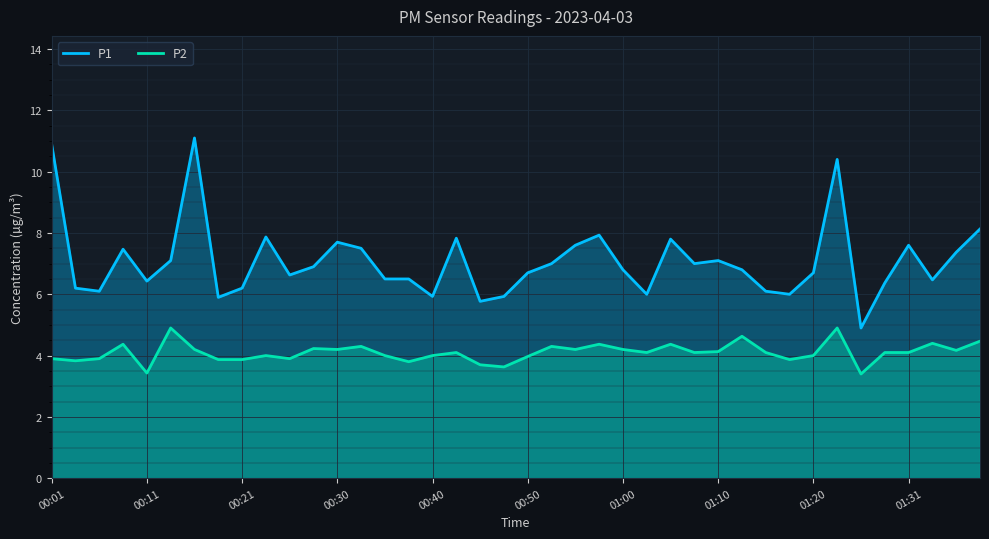

Reading right to left, transcribe all the data shown in this chart.

P1: 8.1	7.4	6.5	7.6	6.4	4.9	10.4	6.7	6.0	6.1	6.8	7.1	7.0	7.8	6.0	6.8	7.9	7.6	7.0	6.7	5.9	5.8	7.8	5.9	6.5	6.5	7.5	7.7	6.9	6.6	7.9	6.2	5.9	11.1	7.1	6.4	7.5	6.1	6.2	10.9
P2: 4.5	4.2	4.4	4.1	4.1	3.4	4.9	4.0	3.9	4.1	4.6	4.1	4.1	4.4	4.1	4.2	4.4	4.2	4.3	4.0	3.6	3.7	4.1	4.0	3.8	4.0	4.3	4.2	4.2	3.9	4.0	3.9	3.9	4.2	4.9	3.4	4.4	3.9	3.8	3.9